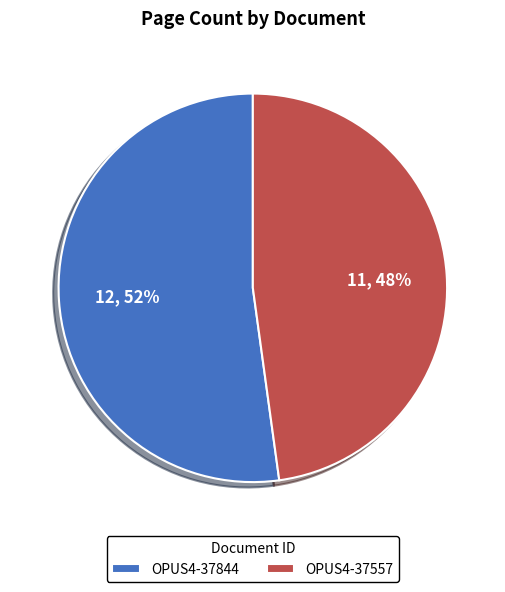

Is it true that OPUS4-37557 is 56% of the pie?

False